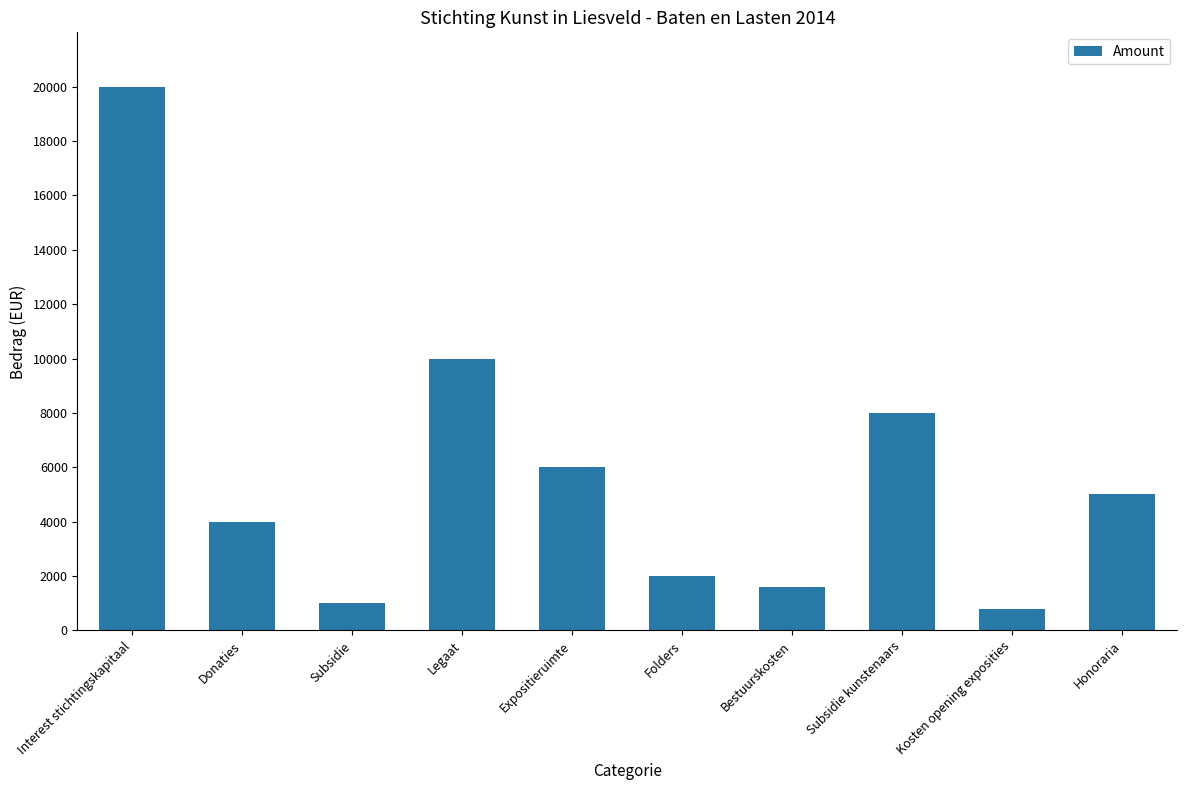

What is the value of the 8th bar from the left?

8000